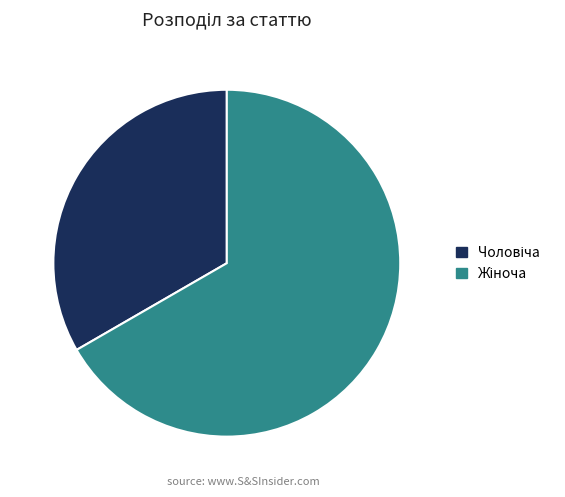

Is there any slice that represents more than half of the pie?

Yes